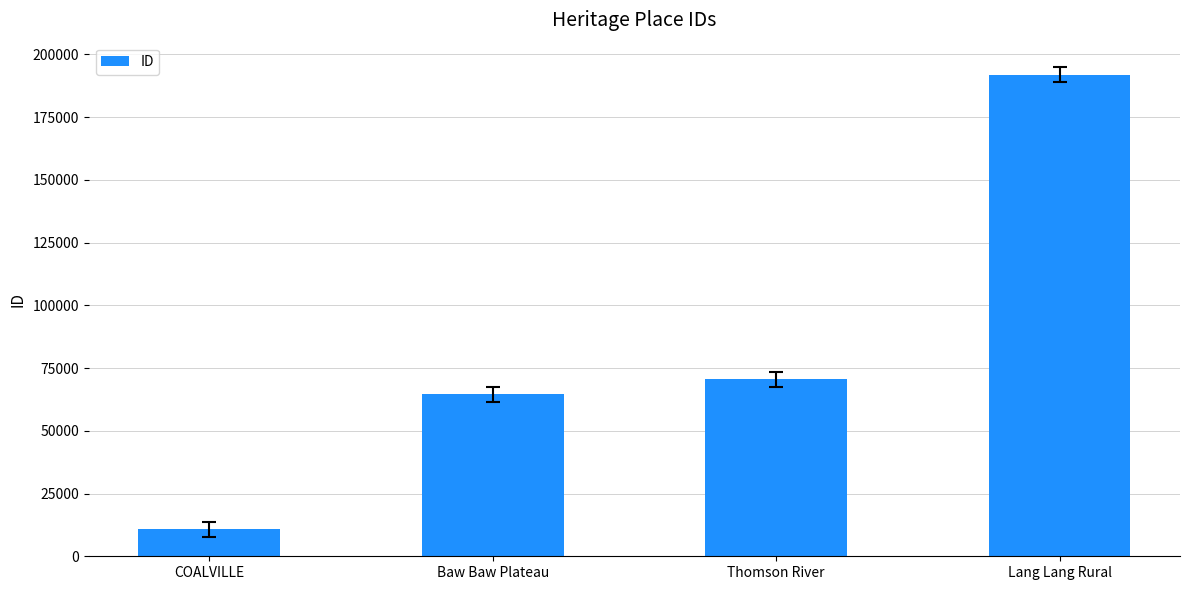

Where is the data nearest to the value 101295?

Thomson River